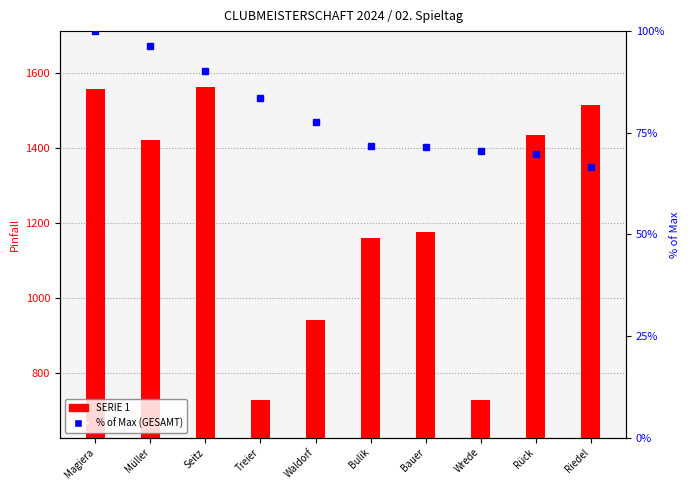

Rank the categories by SERIE 1 value from lowest to highest.

Treier, Wrede, Waldorf, Bulik, Bauer, Müller, Rück, Riedel, Magiera, Seitz